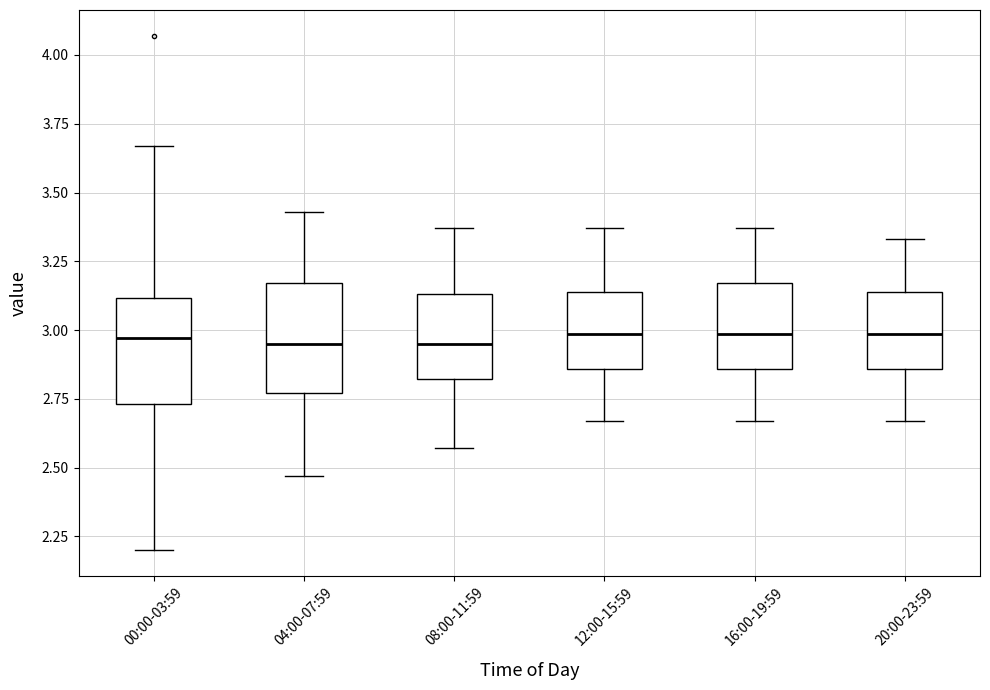

Reading left to right, transcribe this box plot: for each box, give where its median line is, the range the box spans, and where its two whiskers end, as read against the y-axis. The values are not printed on the chart, so give them approximately, as read against the axis.

00:00-03:59: median 2.95, box 2.75 to 3.10, whiskers 2.20 to 3.65
04:00-07:59: median 2.95, box 2.75 to 3.15, whiskers 2.45 to 3.45
08:00-11:59: median 2.95, box 2.80 to 3.15, whiskers 2.55 to 3.35
12:00-15:59: median 3.00, box 2.85 to 3.15, whiskers 2.65 to 3.35
16:00-19:59: median 3.00, box 2.85 to 3.15, whiskers 2.65 to 3.35
20:00-23:59: median 3.00, box 2.85 to 3.15, whiskers 2.65 to 3.35